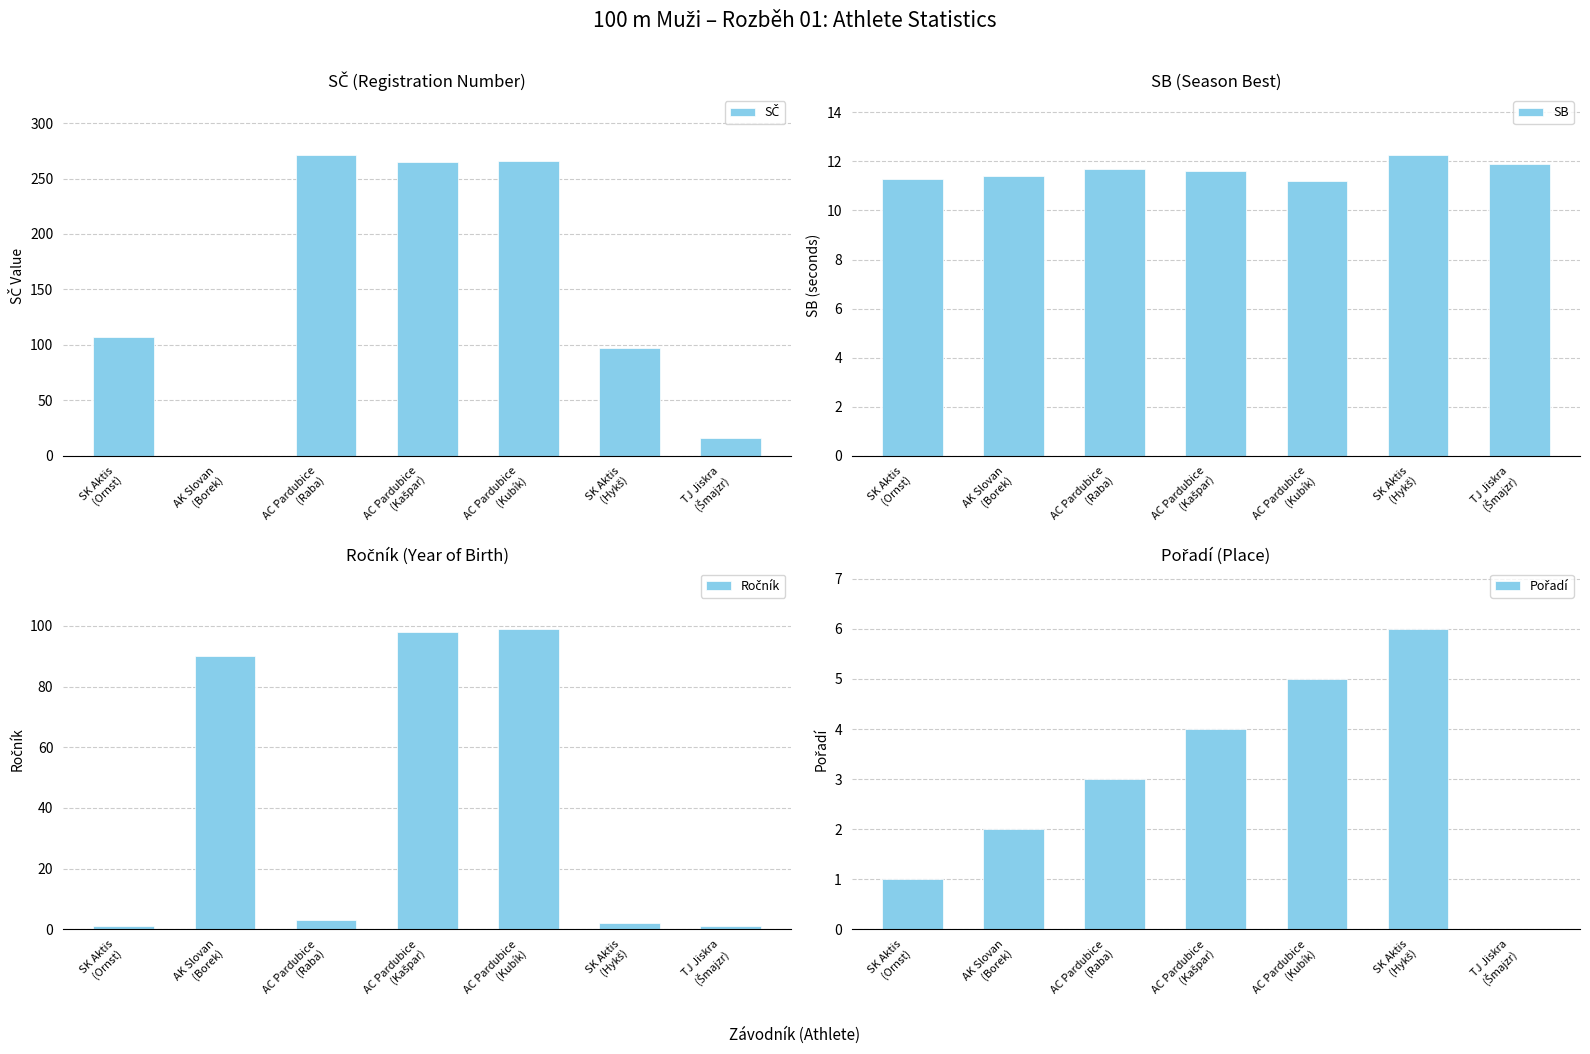

At how many categories does at least one series exceed 193?

3